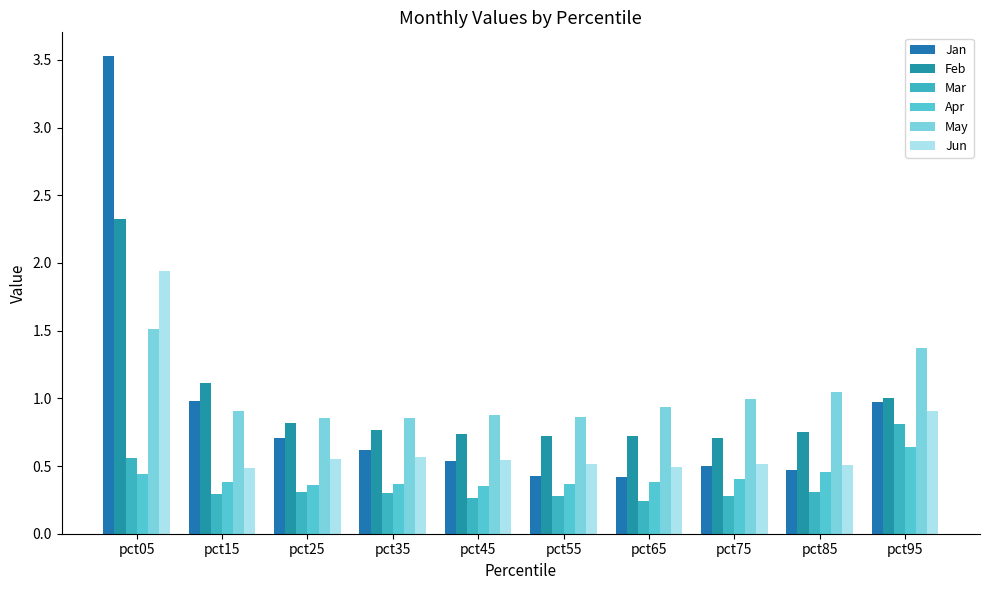

Rank the series by their maximum value, from highest to lowest.

Jan, Feb, Jun, May, Mar, Apr